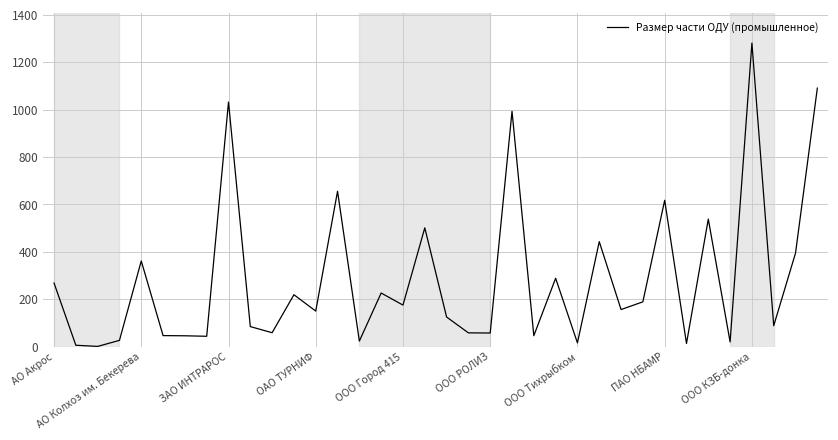

What is the greatest value displayed?

1281.4